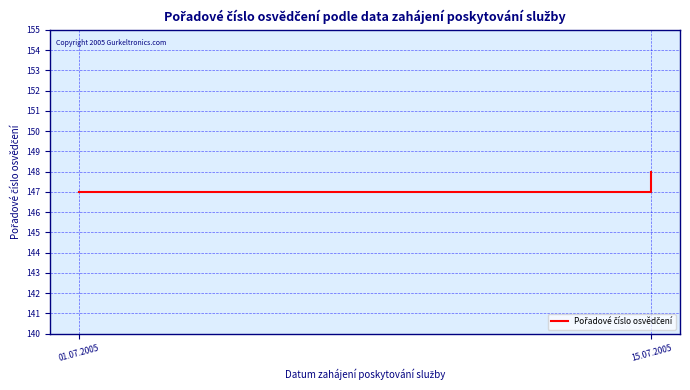

What is the label of the 1st point from the left?

01.07.2005